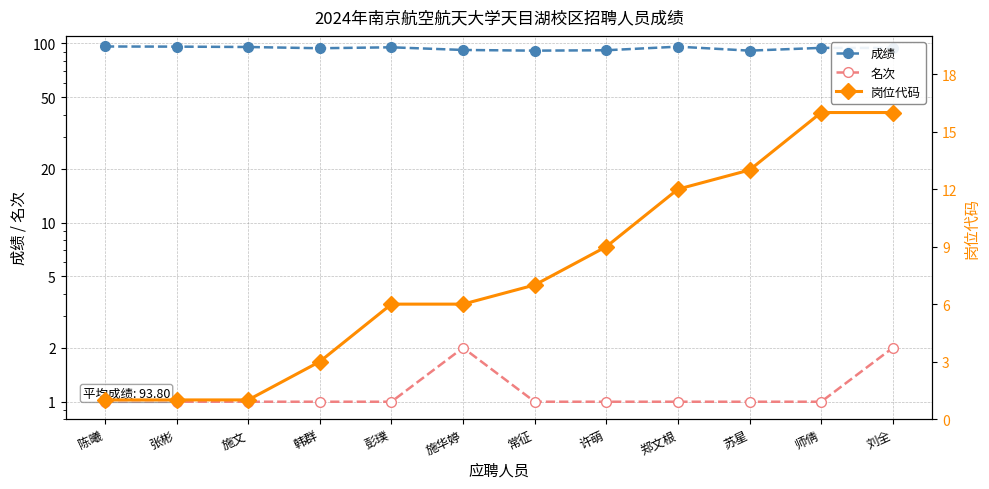

Is it true that 名次 equals 1.0 at 师倩?

True